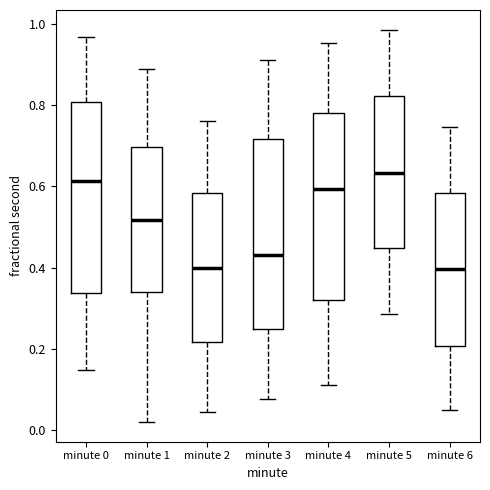

Where does the upper whisker of the box for minute 2 end on the y-axis? The values are not printed on the chart, so give them approximately, as read against the axis.

0.76